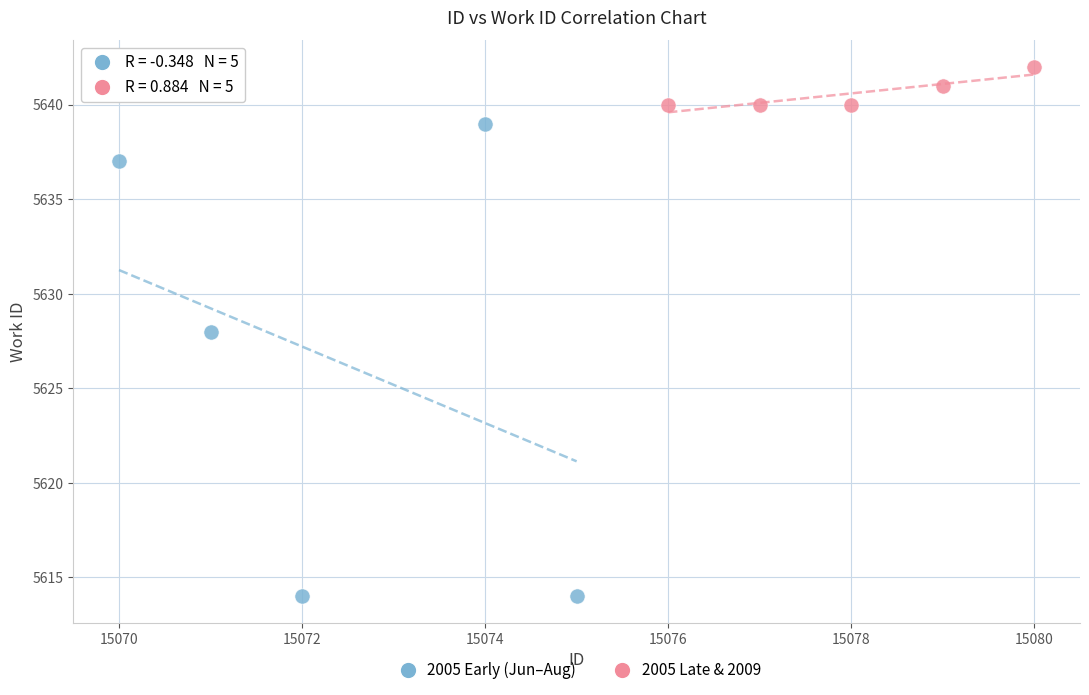

Which series reaches the maximum Y coordinate?

2005 Late & 2009